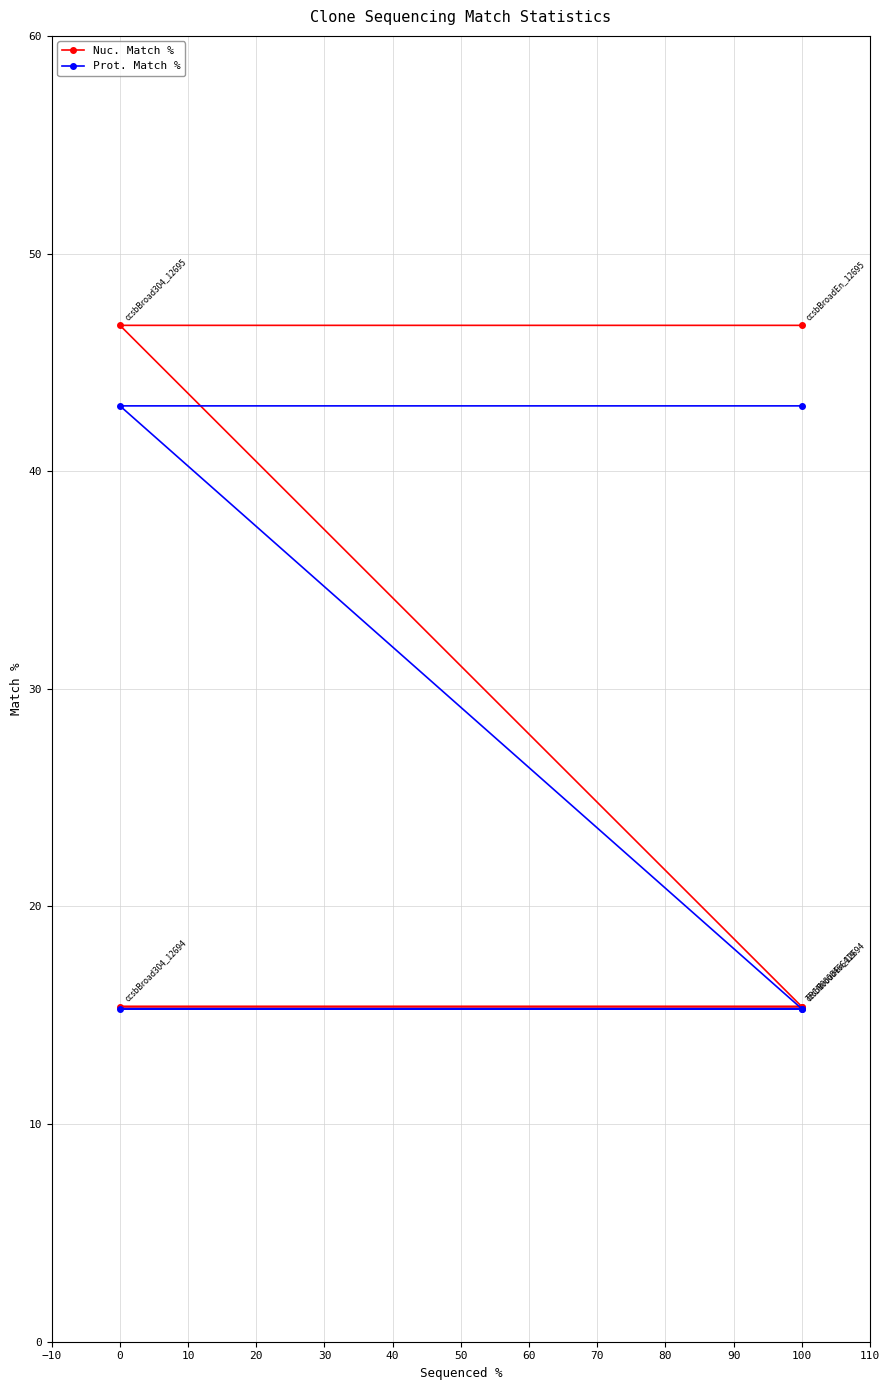

What is the value of the Prot. Match % point at the 4th from the left?

15.3